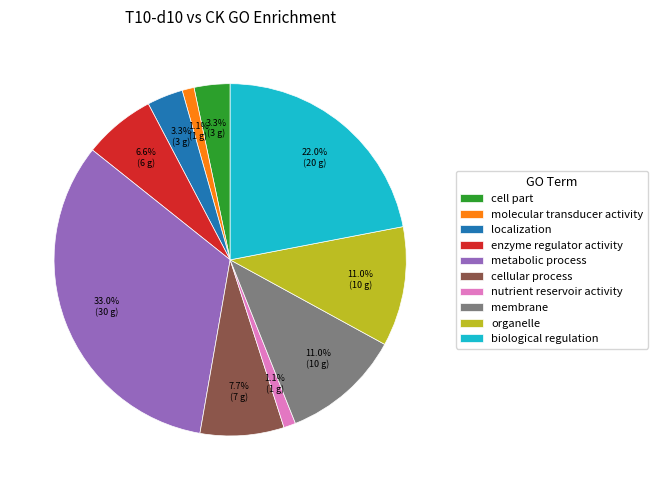

To the nearest percent, what is the difference between the cell part and cellular process slice percentages?

4%